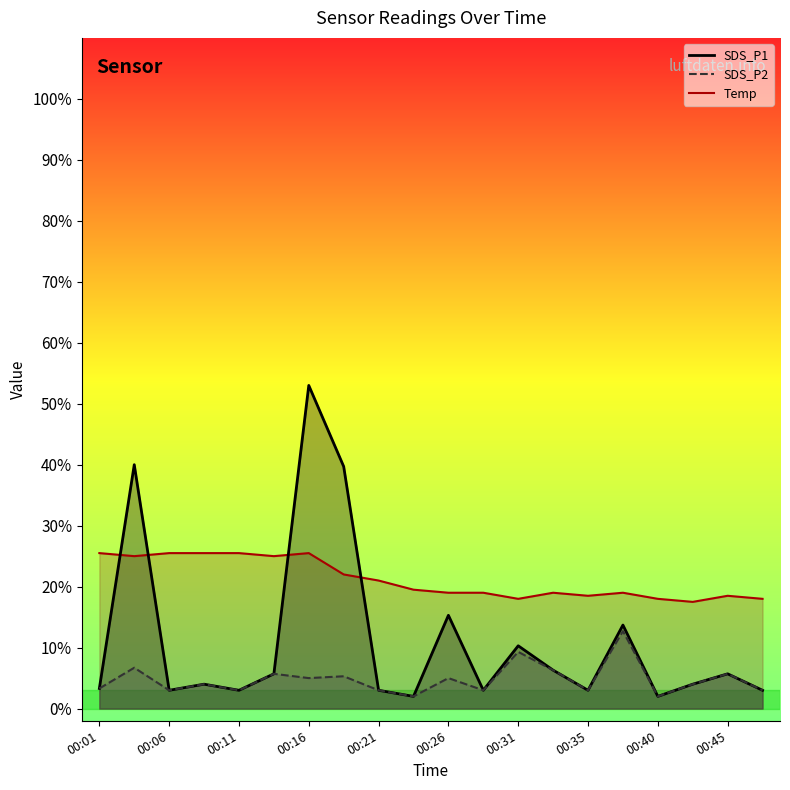

What is the sum of the SDS_P1 values at 00:45 and 00:11?

8.7